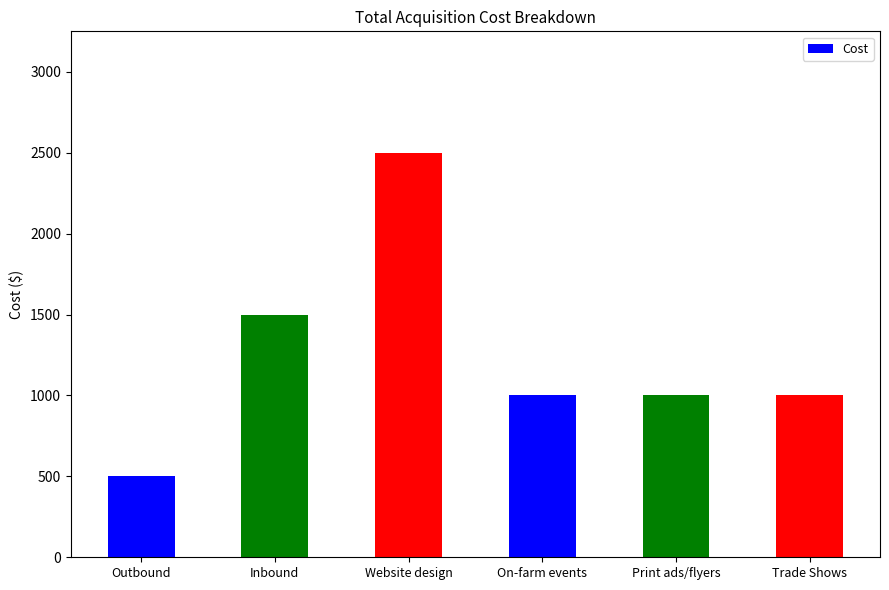

What is the approximate value at Inbound, to the nearest 100?

1500